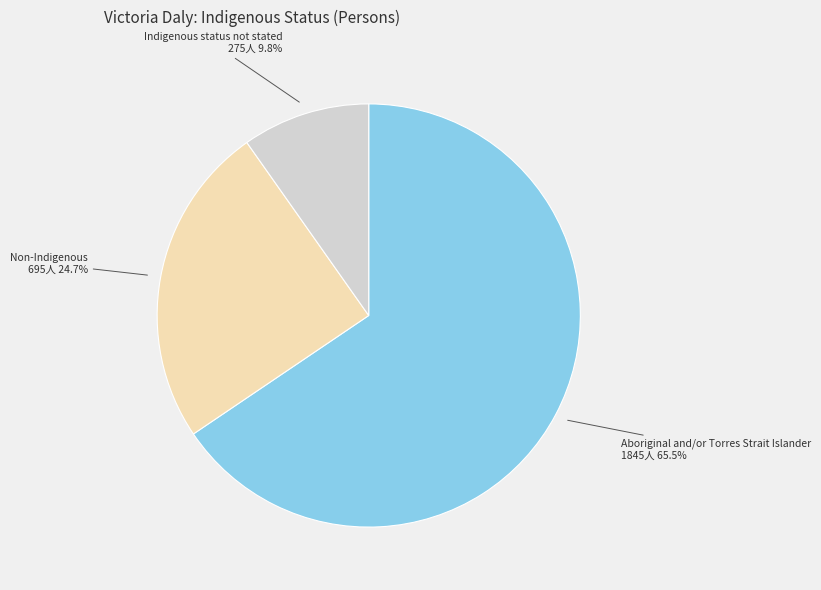

How many segments does this pie chart have?

3